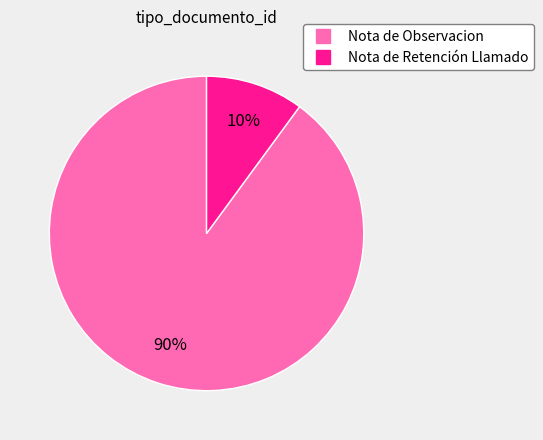

To the nearest percent, what is the combined percentage of Nota de Retención Llamado and Nota de Observacion?

100%